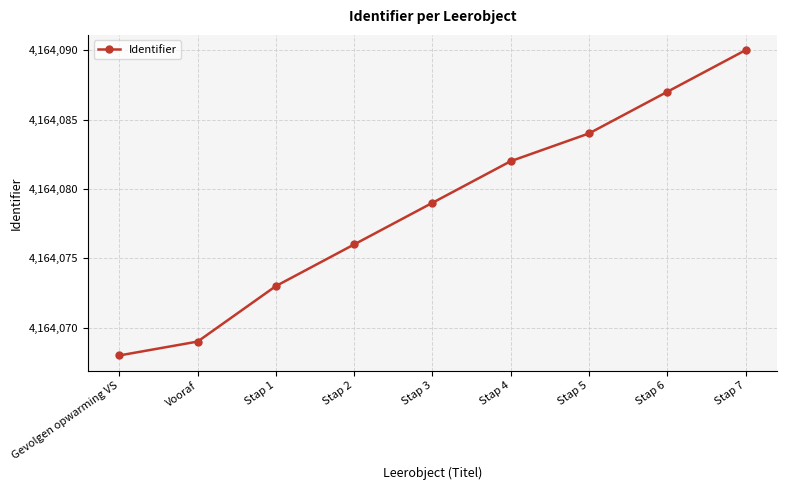

What is the approximate value at Stap 6?

4164087